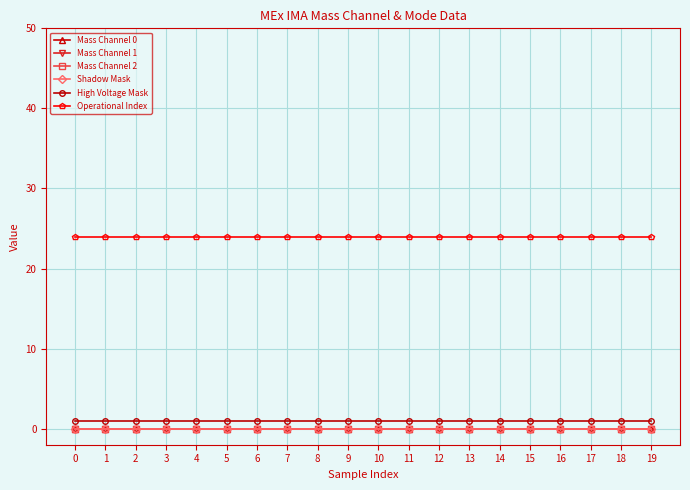

Does the chart have visible grid lines?

Yes